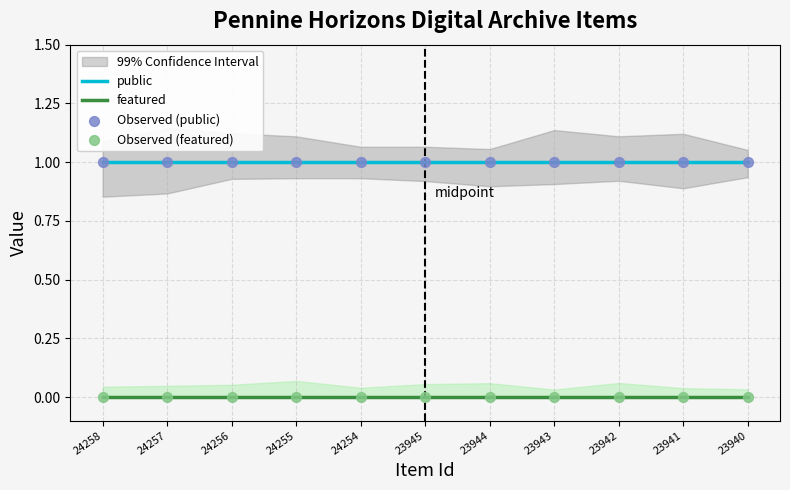

What are all the series names shown in the legend?

public, featured, Observed (public), Observed (featured)